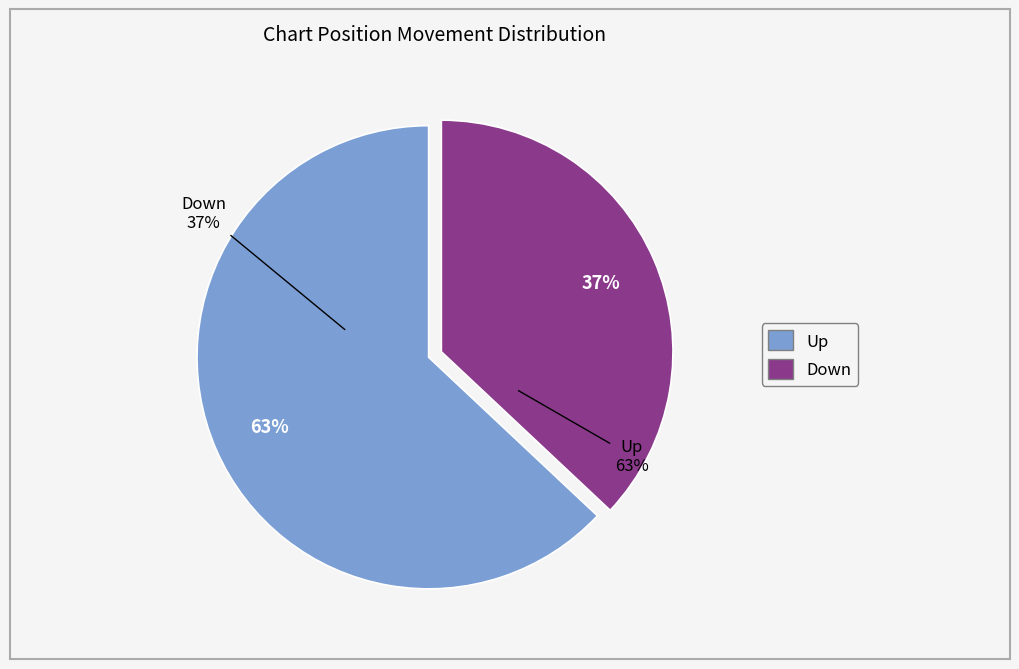

Which slice is the largest?

Up